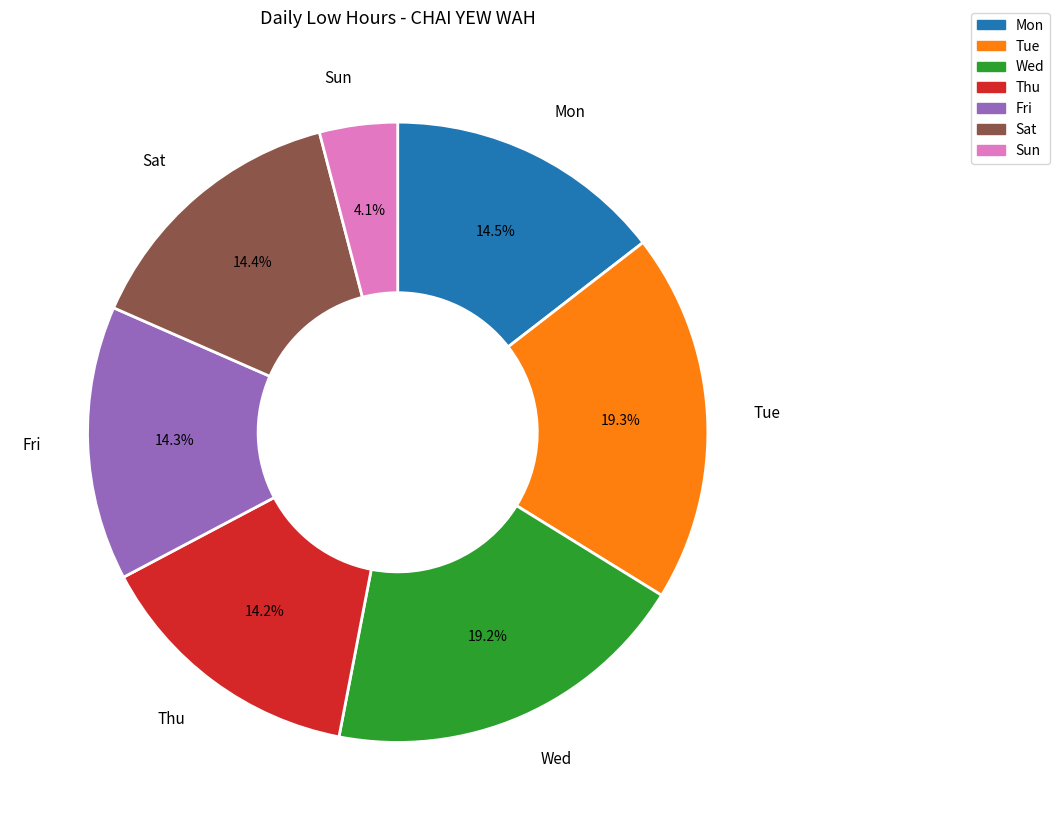

Is there a majority slice in this chart?

No